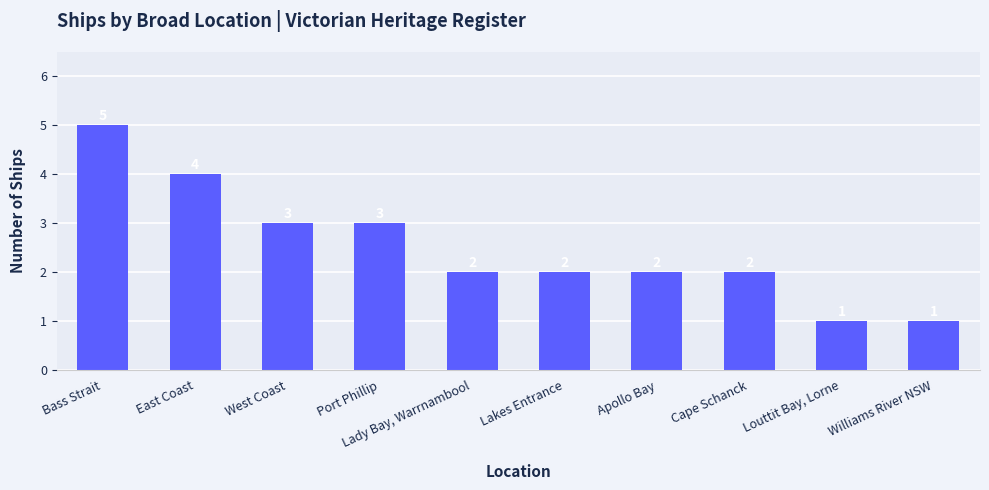

Approximately how many times larger is the value at Louttit Bay, Lorne compared to Lady Bay, Warrnambool?

0.5